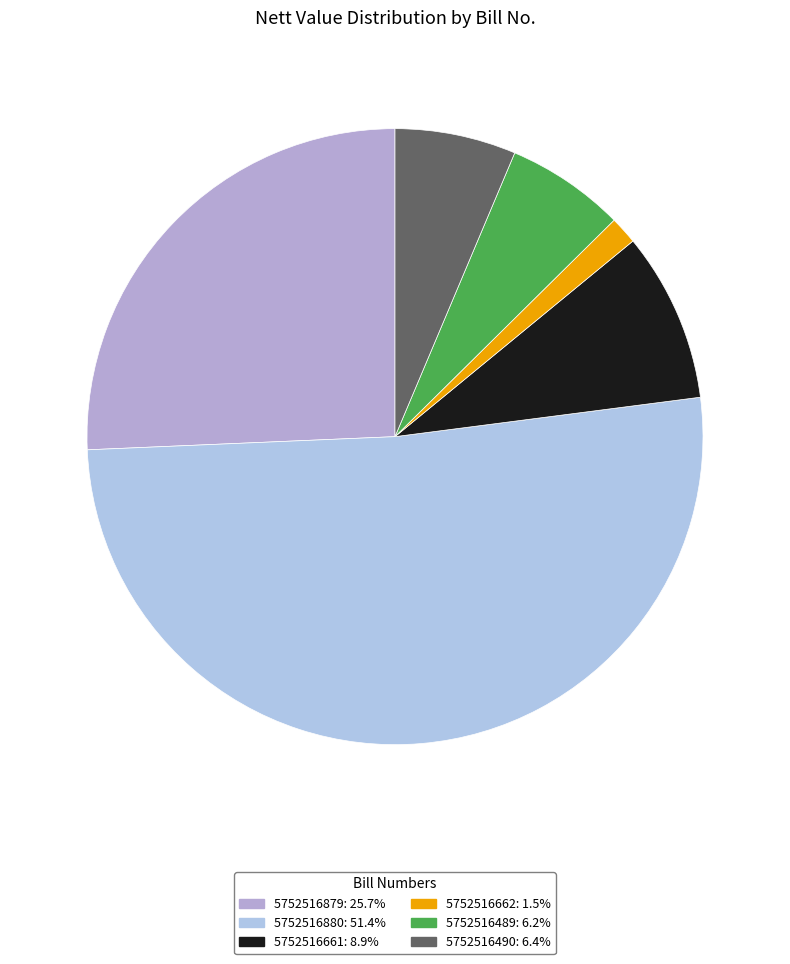

To the nearest percent, what is the combined percentage of 5752516661 and 5752516662?

10%